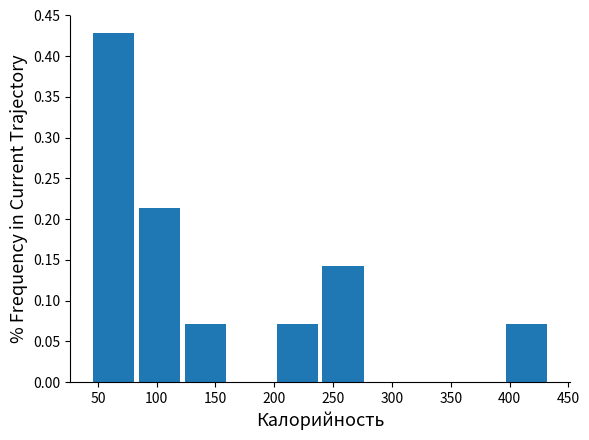

Reading left to right, list every bar in this chart as the range it spans on the x-axis followed by its height. Neither the bar edges nor the heights are printed on the chart, so give them approximately, as read against the axes.

44 to 83: 0.430
83 to 122: 0.215
122 to 161: 0.070
161 to 200: 0
200 to 239: 0.070
239 to 278: 0.145
278 to 317: 0
317 to 356: 0
356 to 395: 0
395 to 434: 0.070